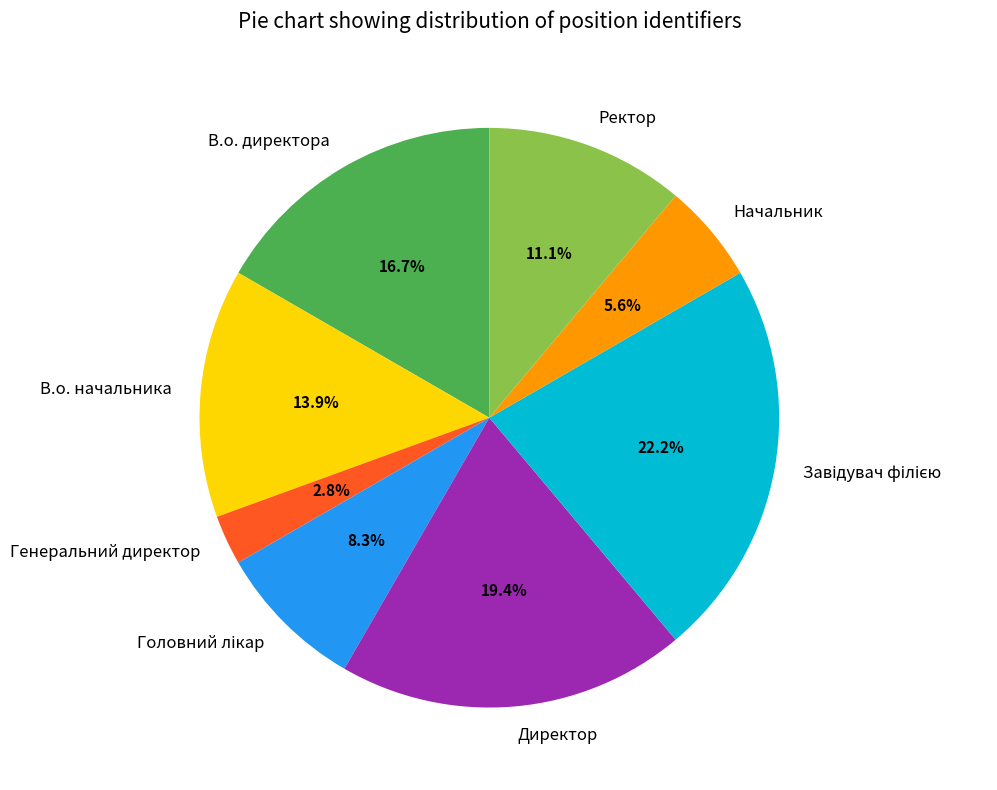

Is there a majority slice in this chart?

No